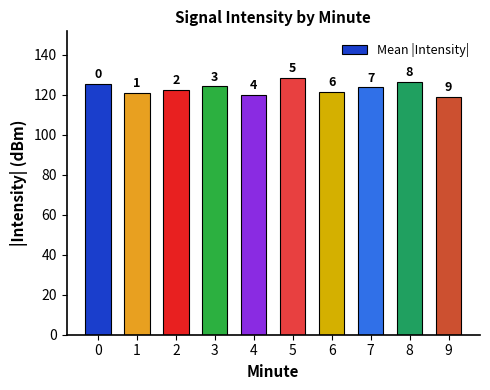

At which category does the chart reach its minimum across all series?

9